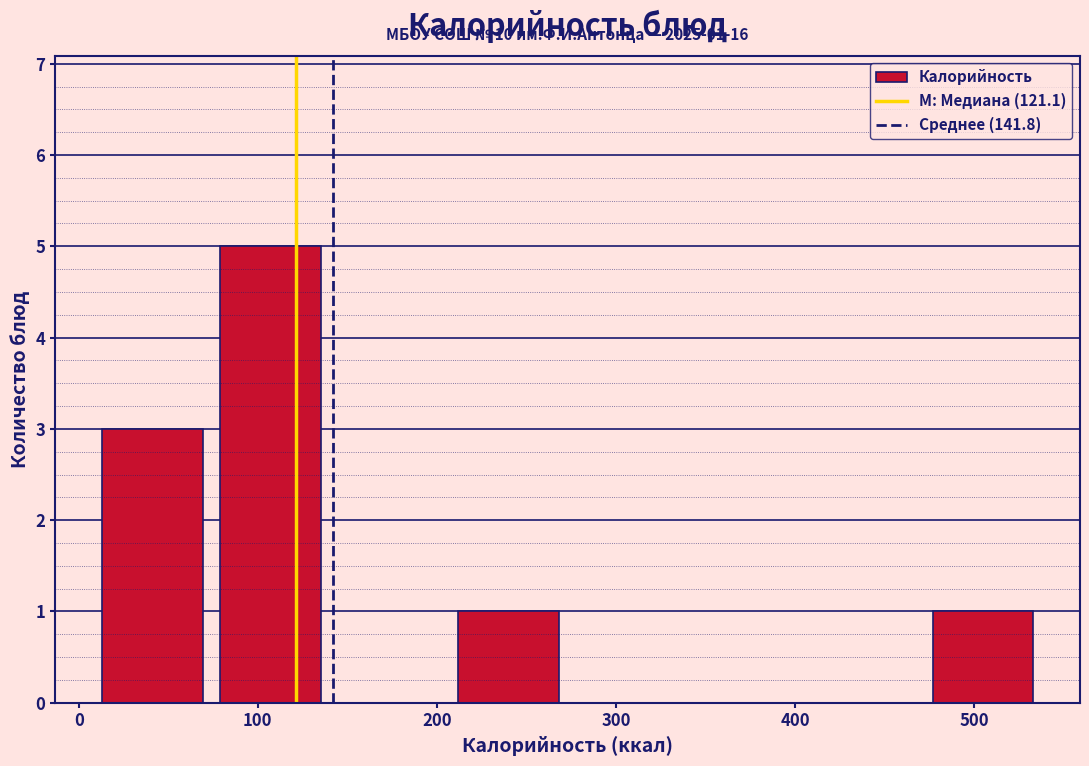

Over which range of the x-axis is the bar tallest?

70 to 140